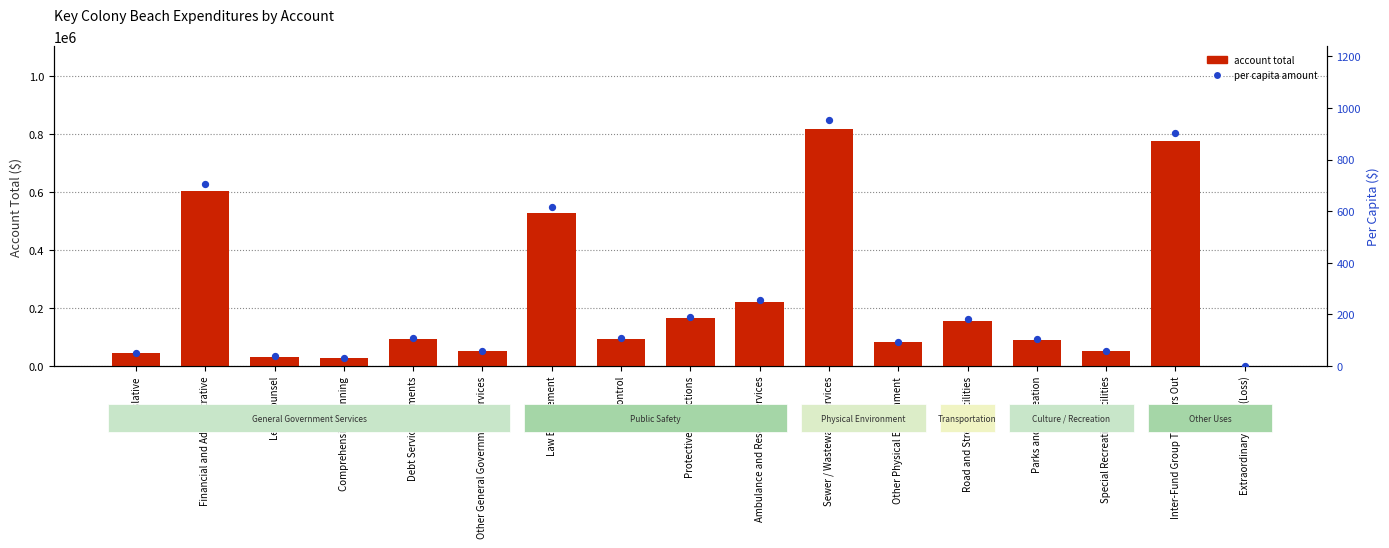

Which series reaches the minimum Y coordinate?

per capita amount